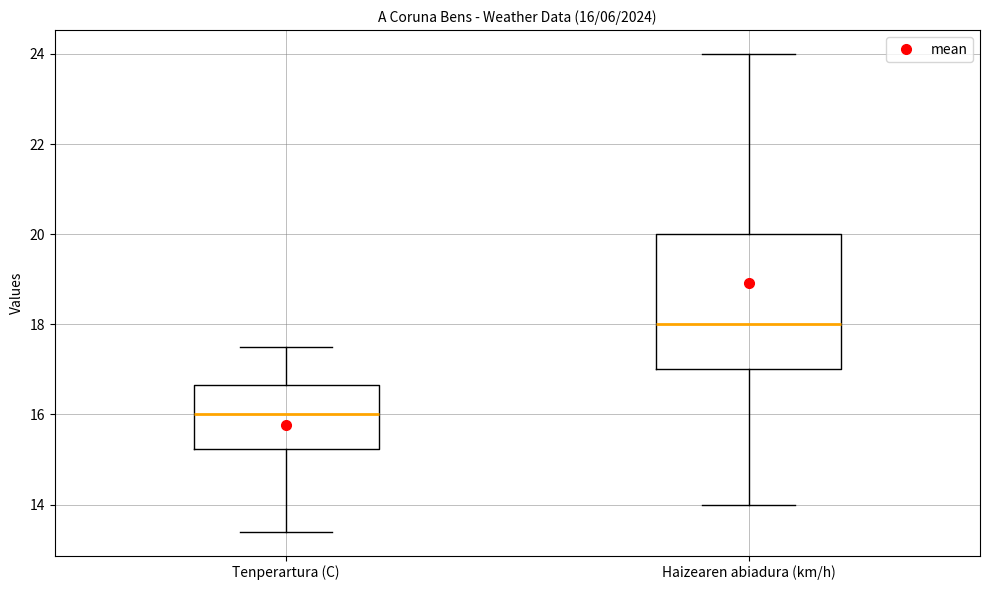

Which box is the tallest, from its lower edge to its upper edge?

Haizearen abiadura (km/h)